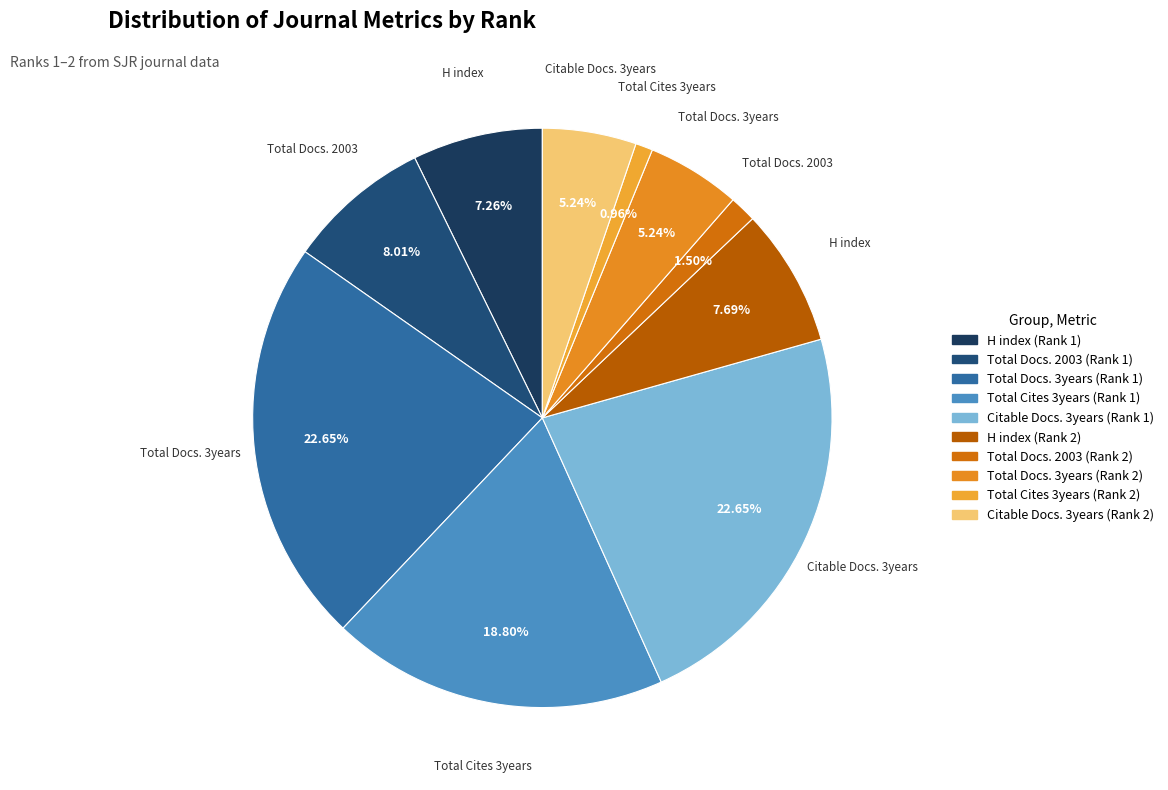

Is it true that Citable Docs. 3years (Rank 1) is 37% of the pie?

False